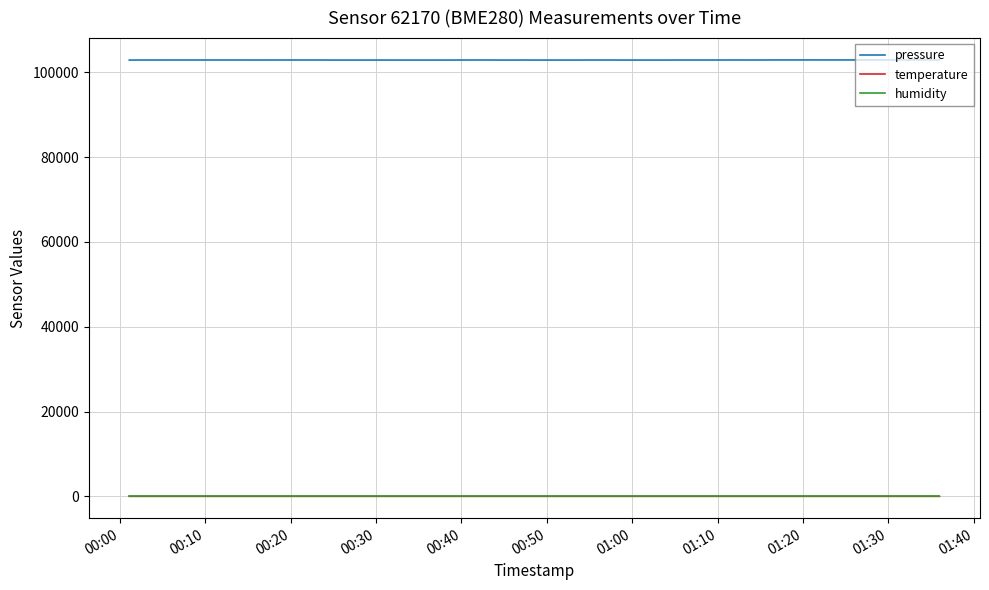

True or false: pressure and humidity intersect in this chart.

False